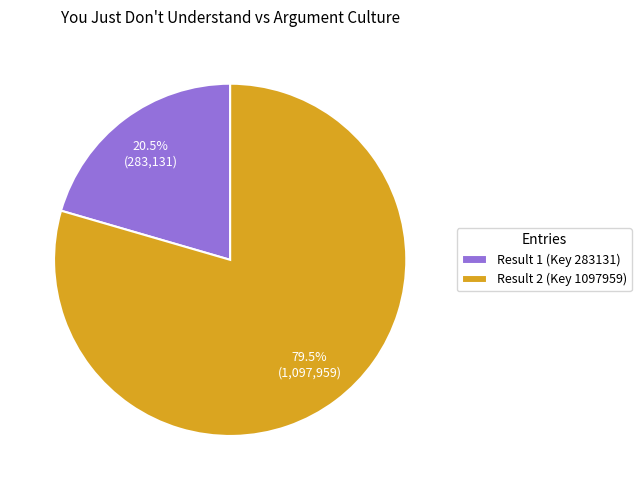

Is the sum of Result 1 (Key 283131) and Result 2 (Key 1097959) greater than half?

Yes